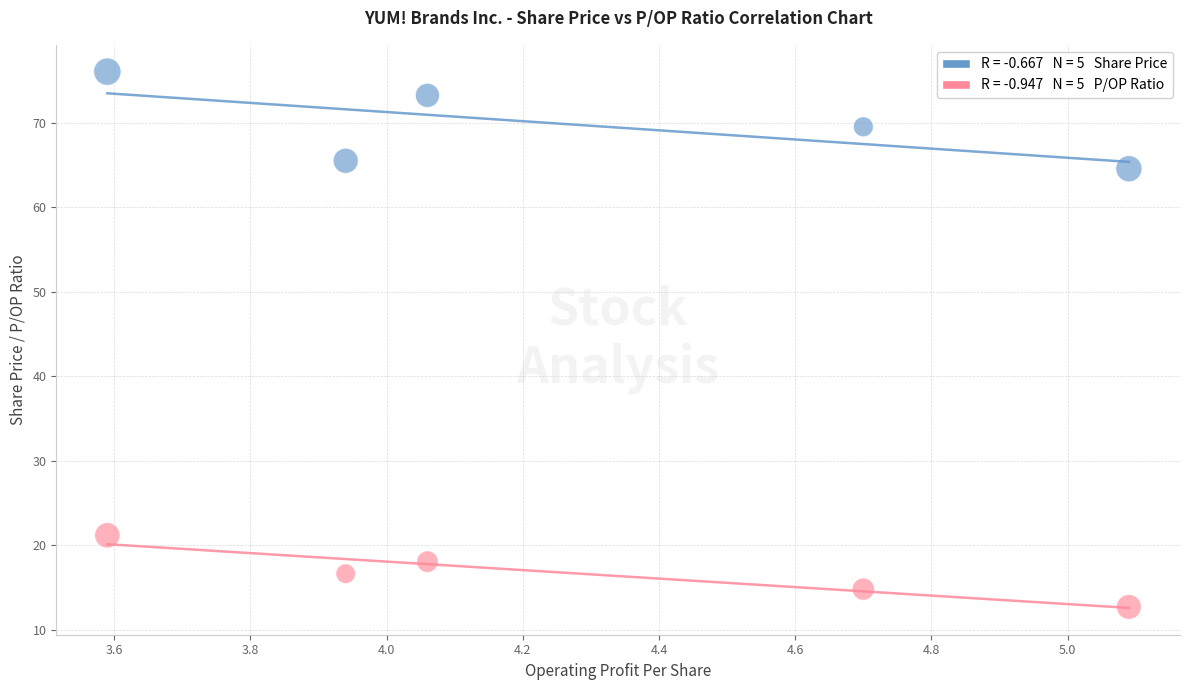

Across all series, what Y value is closest to 44?

64.6